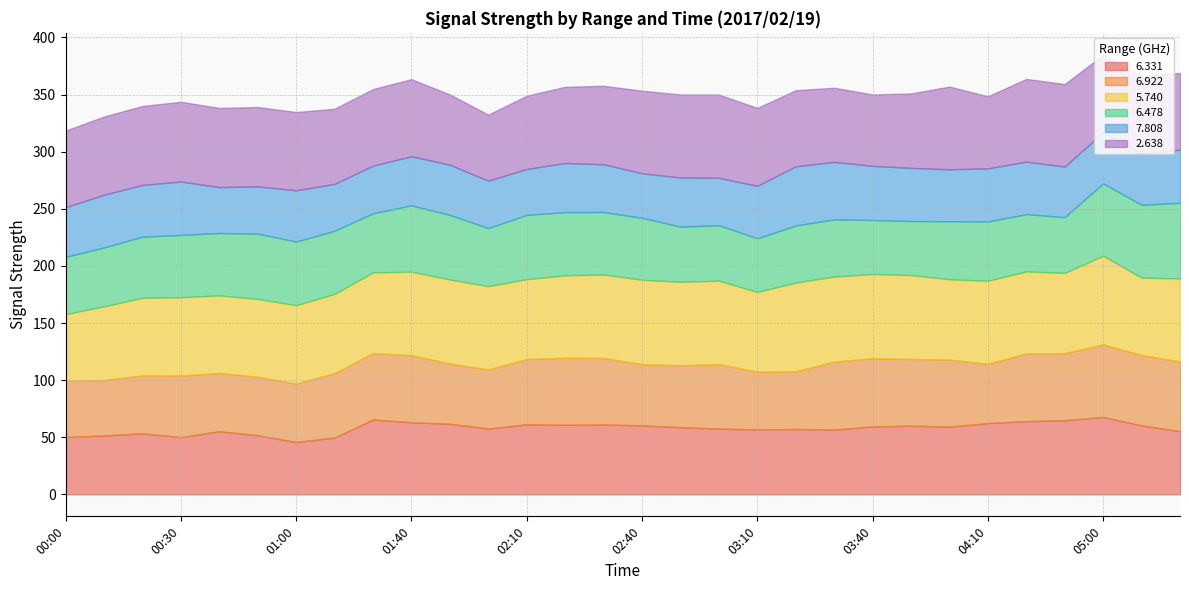

Is the value of   6.478 at 04:50 greater than the value of   2.638 at 00:30?

No